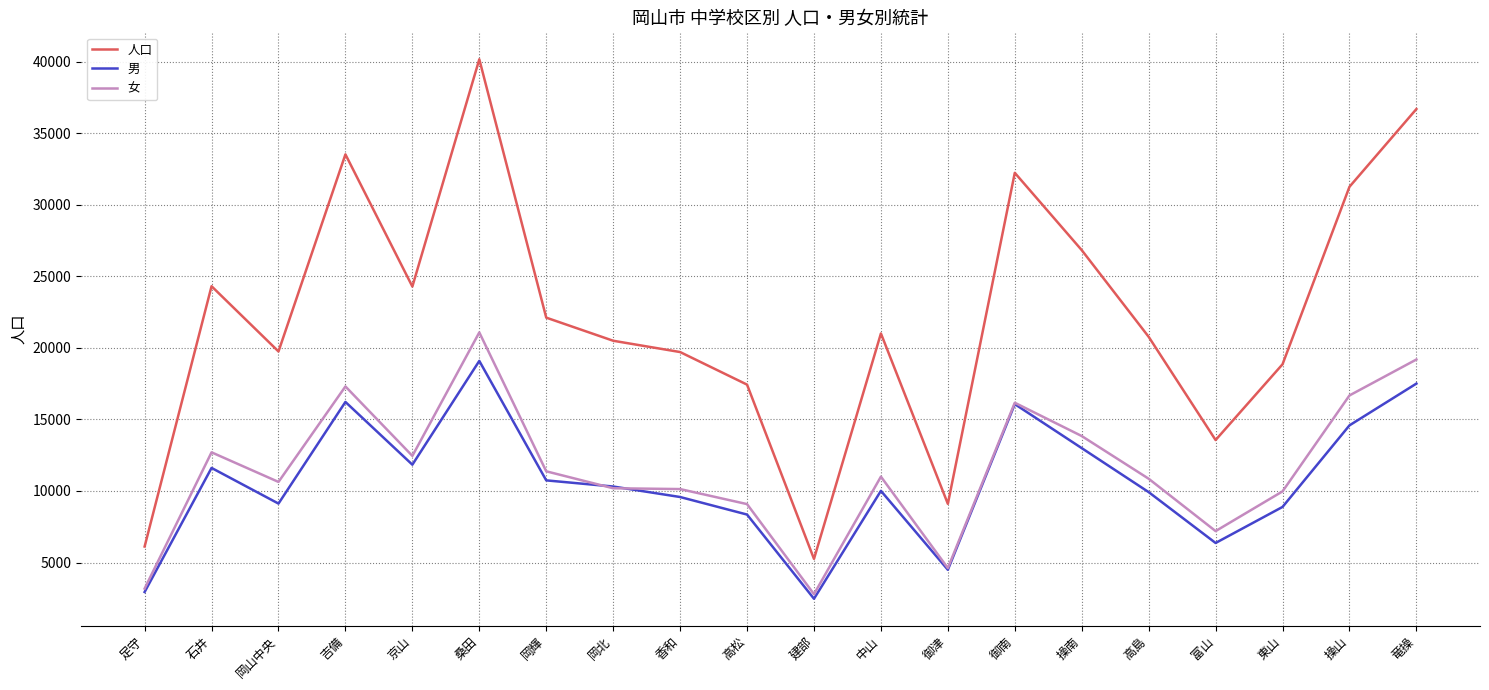

Where is 男 nearest to the value 10778?

岡輝